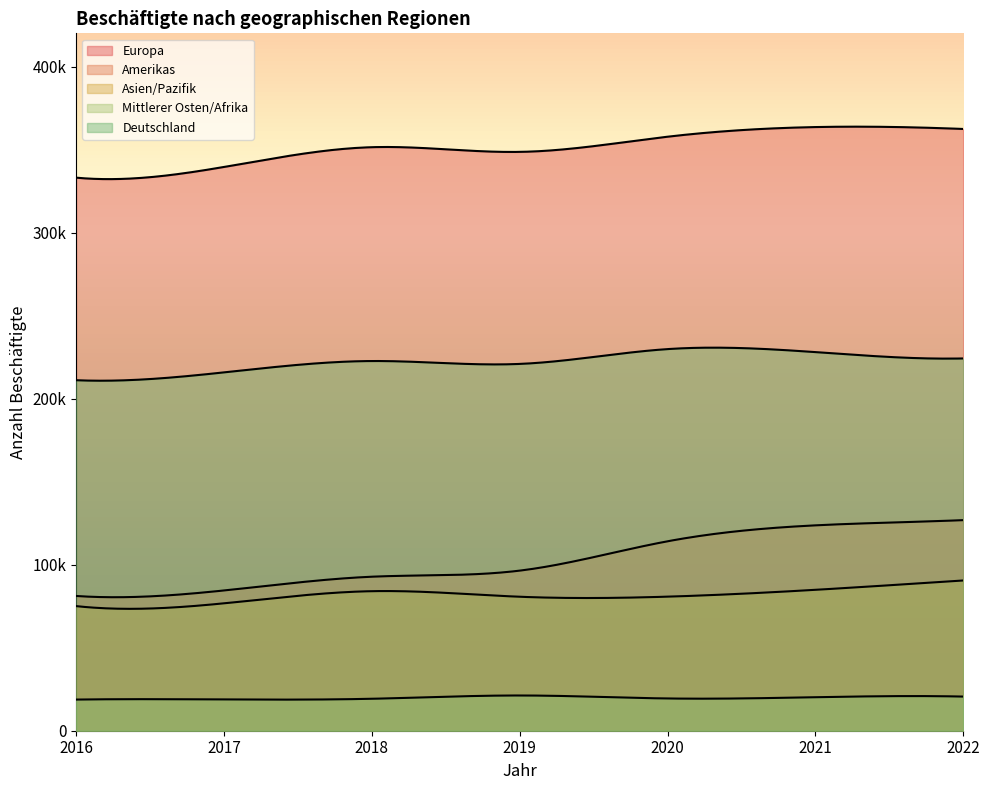

At which category is the sum across all series the highest?

2022